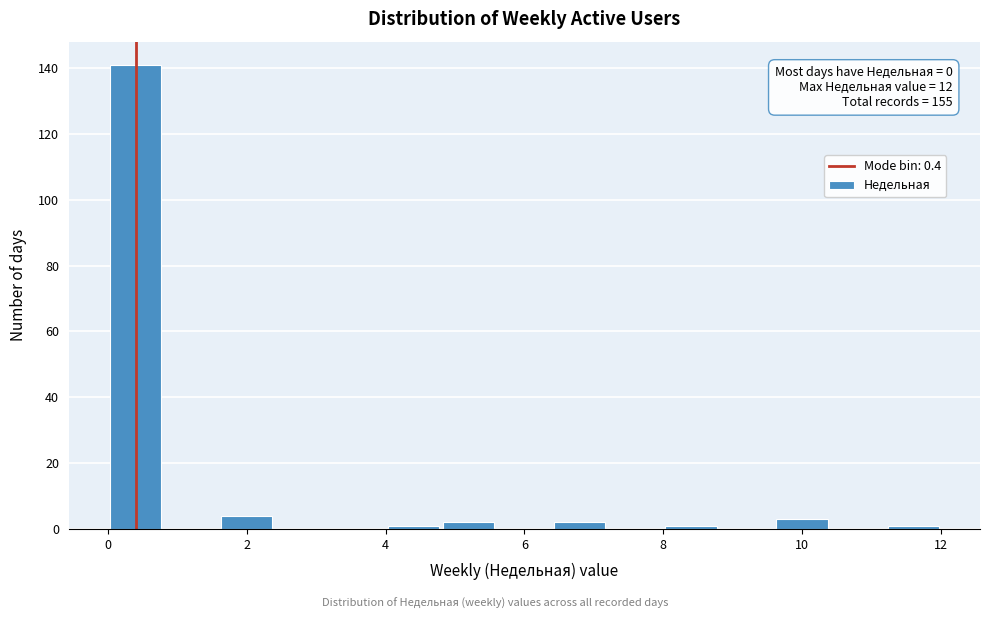

Over which range of the x-axis is the bar tallest?

0.0 to 0.8